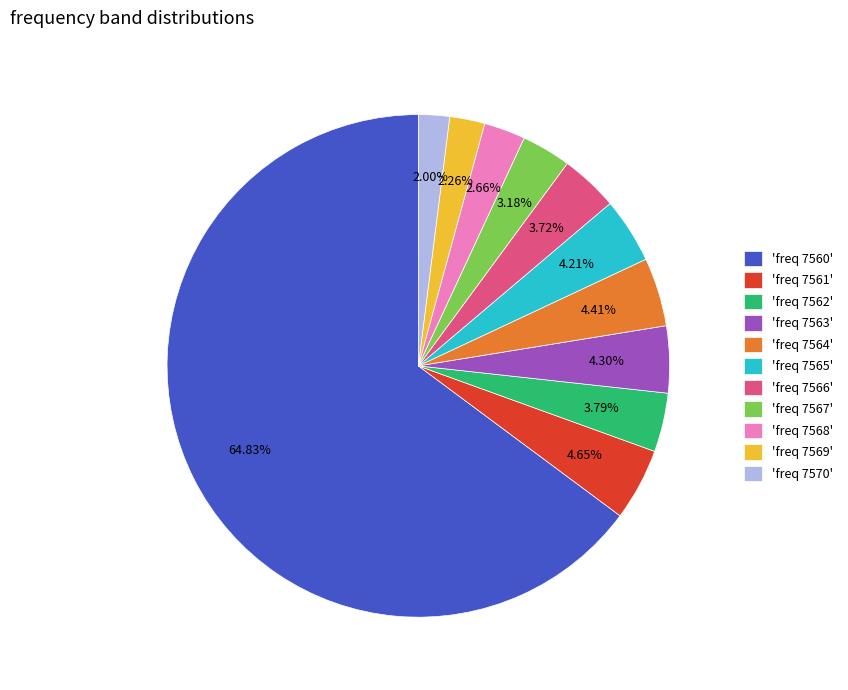

Count the number of slices in the pie.

11